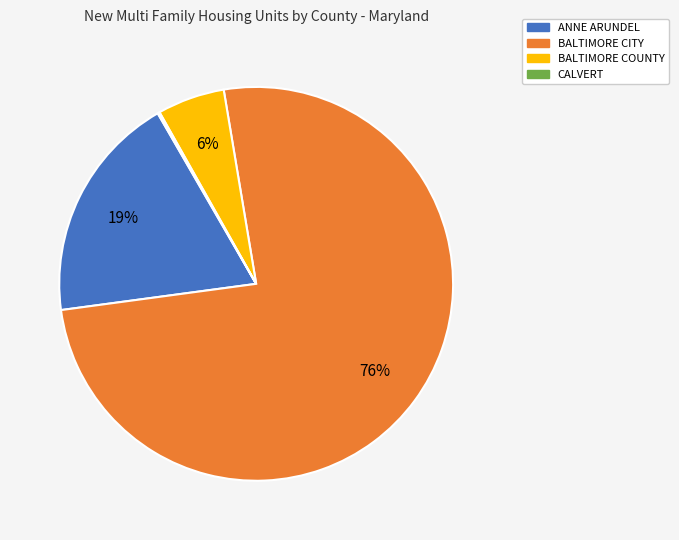

Does any single category account for the majority?

Yes